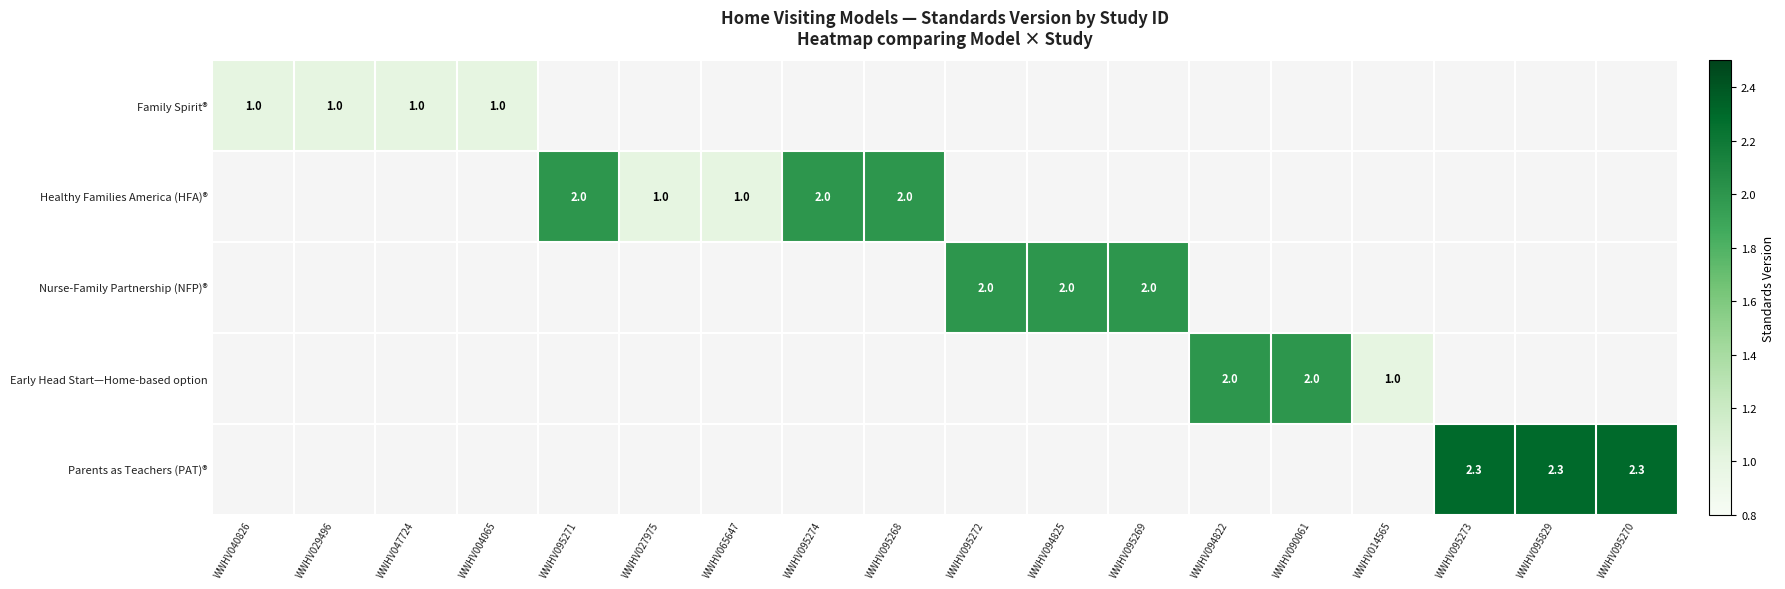

What is the smallest value displayed?

1.0